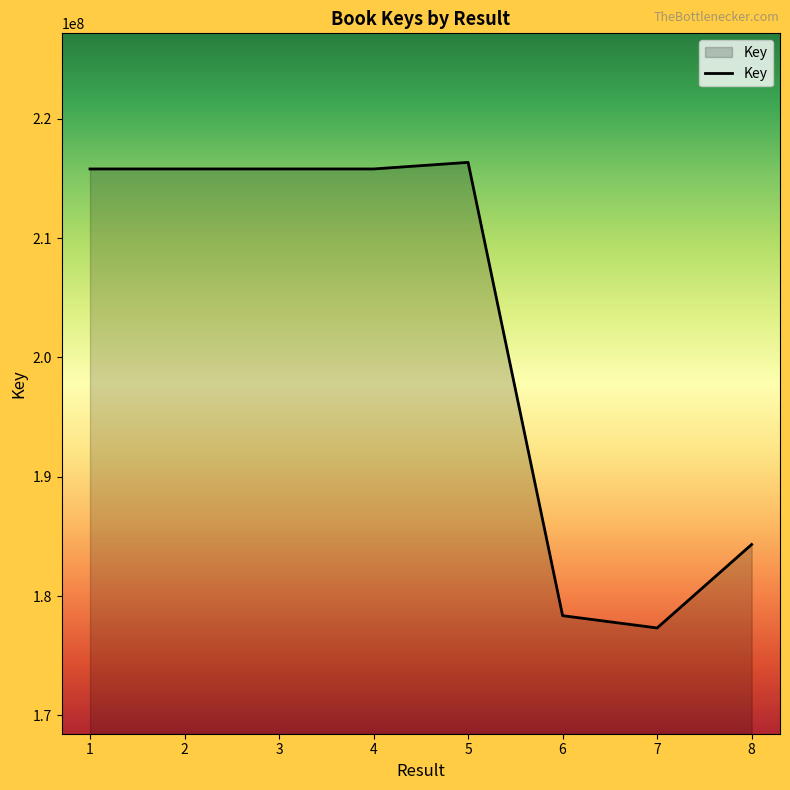

Approximately how many times larger is the value at 8 compared to 2?

0.9